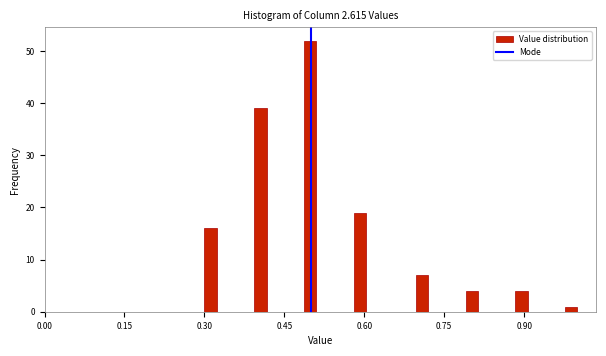

Around what value on the x-axis is the tallest bar? Give the approximate position of its centre, as read against the axis.

0.50